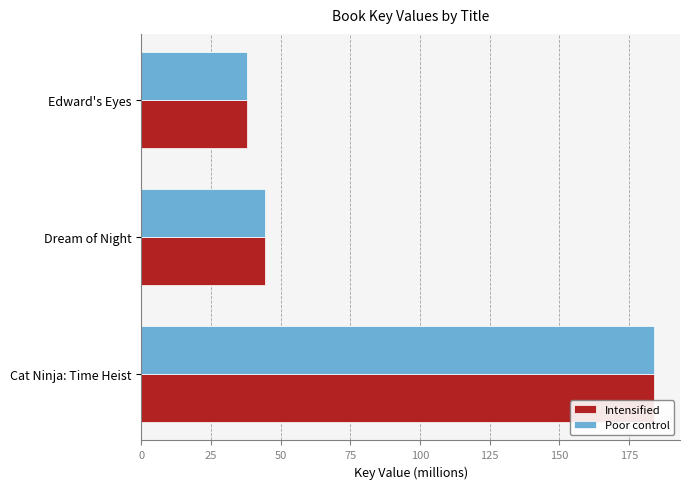

Count the number of data series in this chart.

2